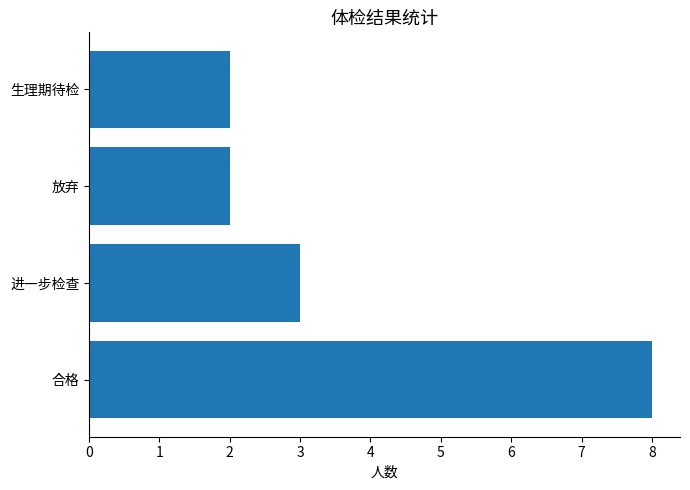

What is the sum of all values?

15